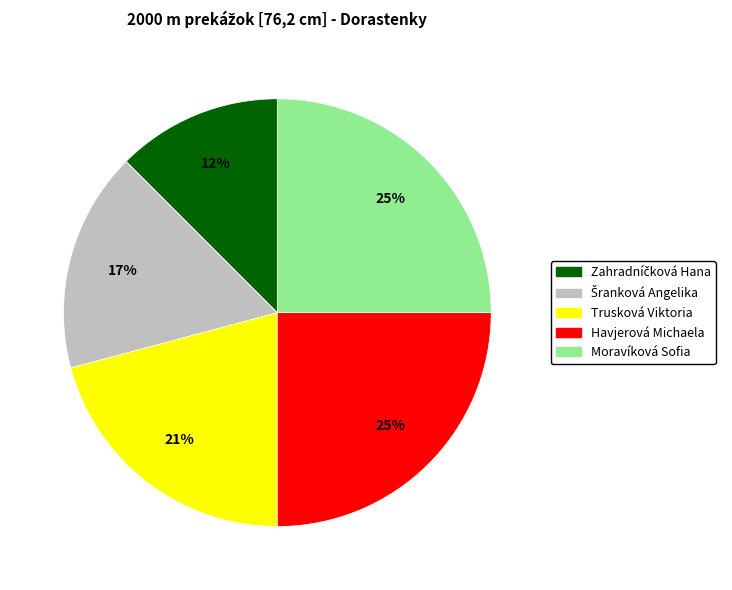

Approximately how many times larger is the value at Havjerová Michaela compared to Moravíková Sofia?

1.0